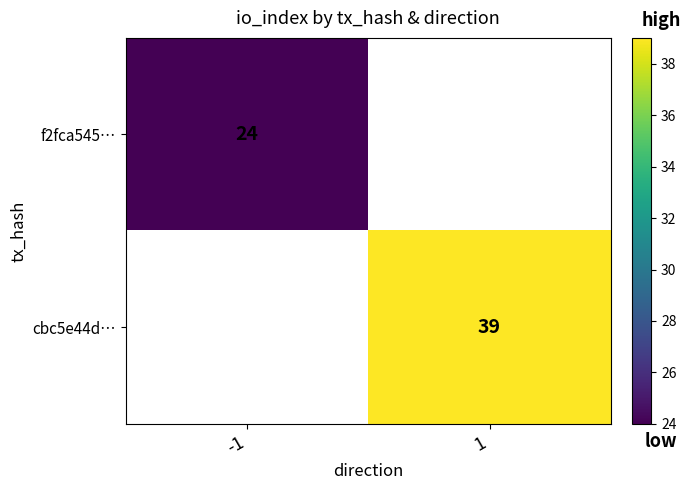

At -1, list the series in order from smallest to largest.

f2fca545…, cbc5e44d…